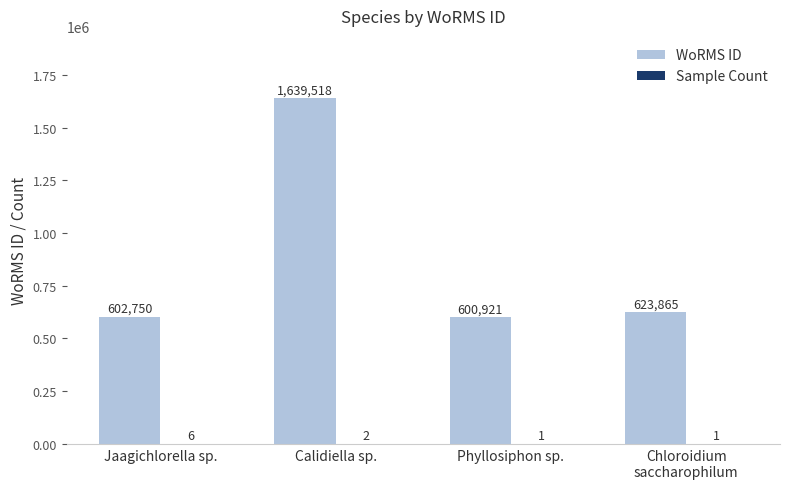

What is the maximum value shown in the chart?

1639518